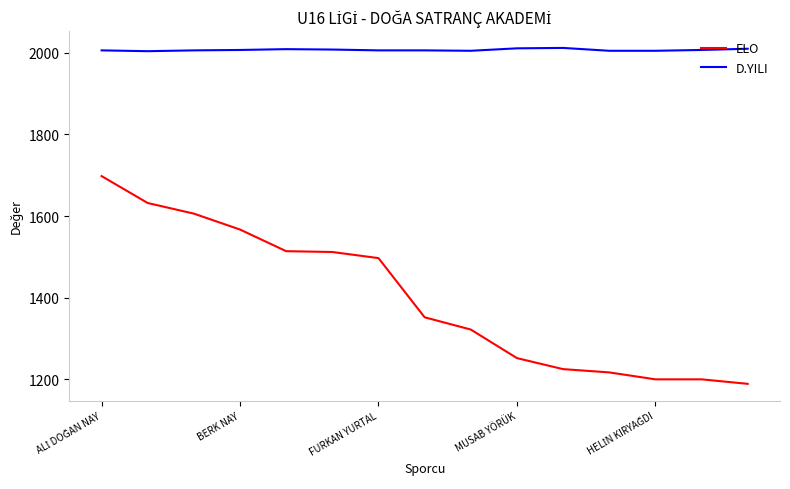

What is the highest value of the D.YILI series?

2012